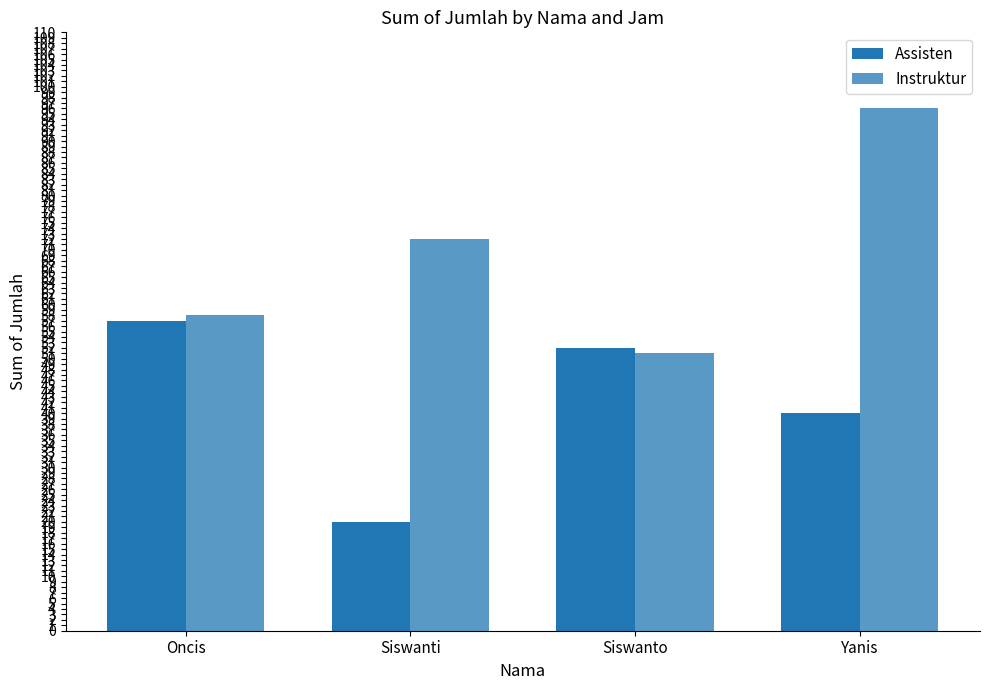

List the series in order of their peak value, highest first.

Instruktur, Assisten